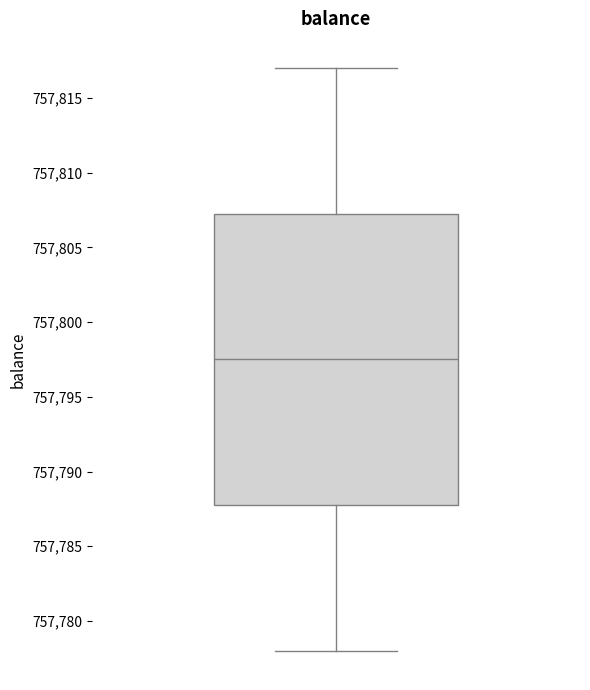

Transcribe this box plot: give where the median line is, the range the box spans, and where the two whiskers end, as read against the y-axis. The values are not printed on the chart, so give them approximately, as read against the axis.

median 757797.5, box 757788.0 to 757807.5, whiskers 757778.0 to 757817.0